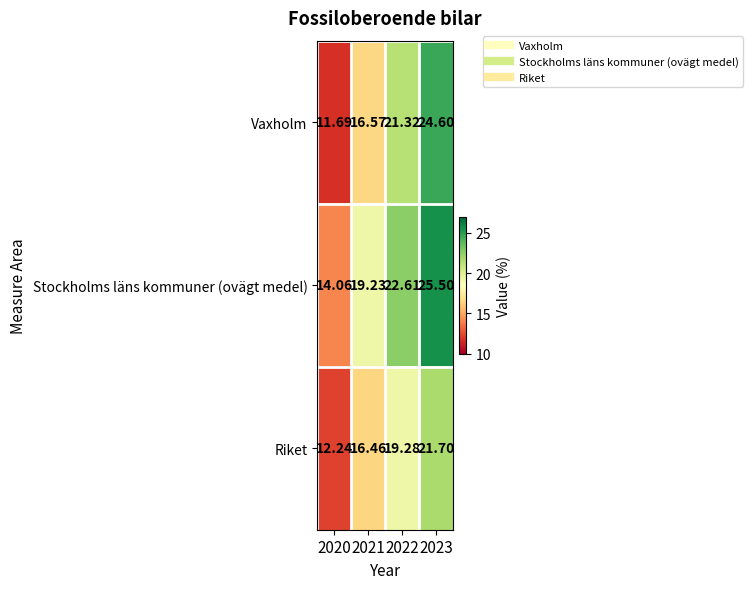

Is the value of Riket at 2023 greater than the value of Vaxholm at 2023?

No